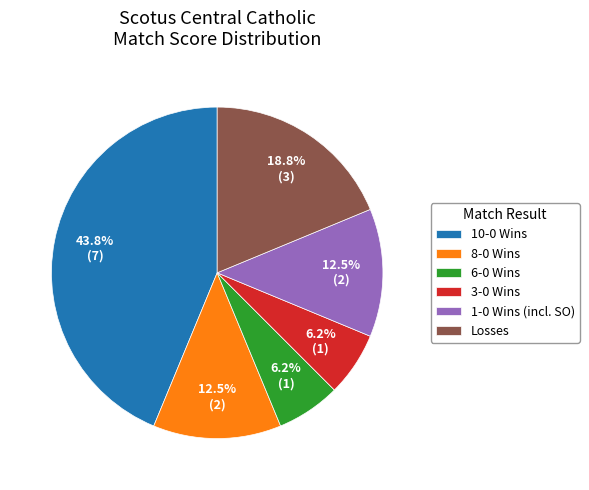

Do 3-0 Wins and Losses together represent more than half of the pie?

No